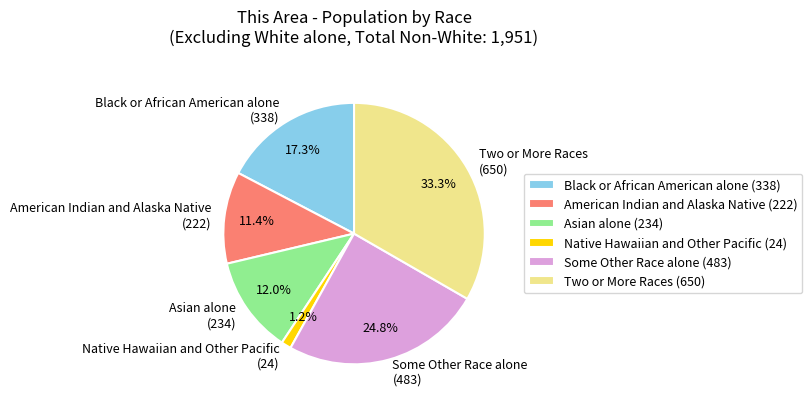

Rank the categories by value from highest to lowest.

Two or More Races, Some Other Race alone, Black or African American alone, Asian alone, American Indian and Alaska Native, Native Hawaiian and Other Pacific